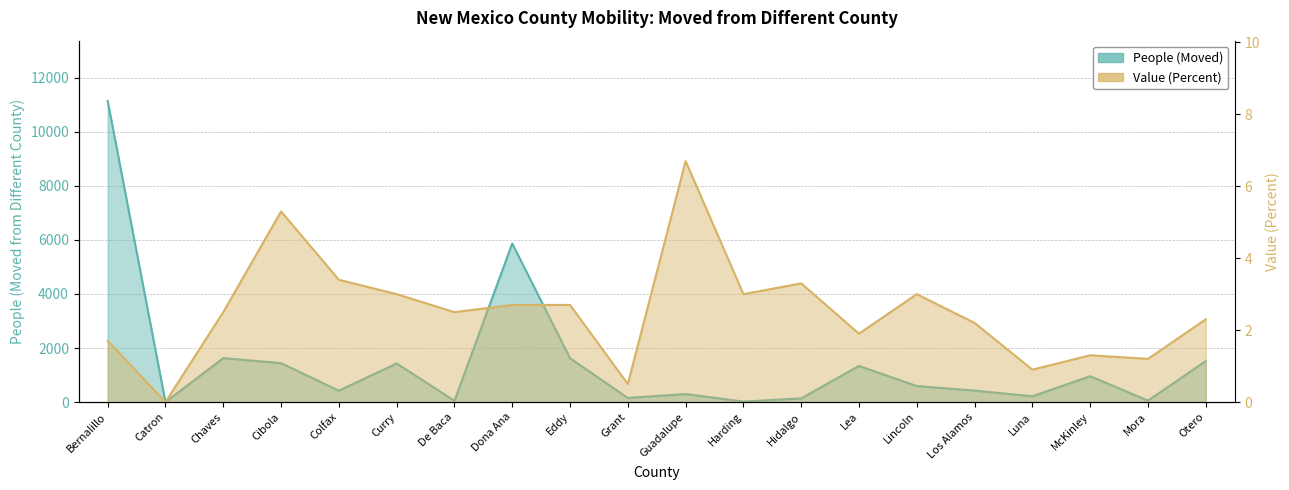

How many data points in People (Moved) are less than 591?

10